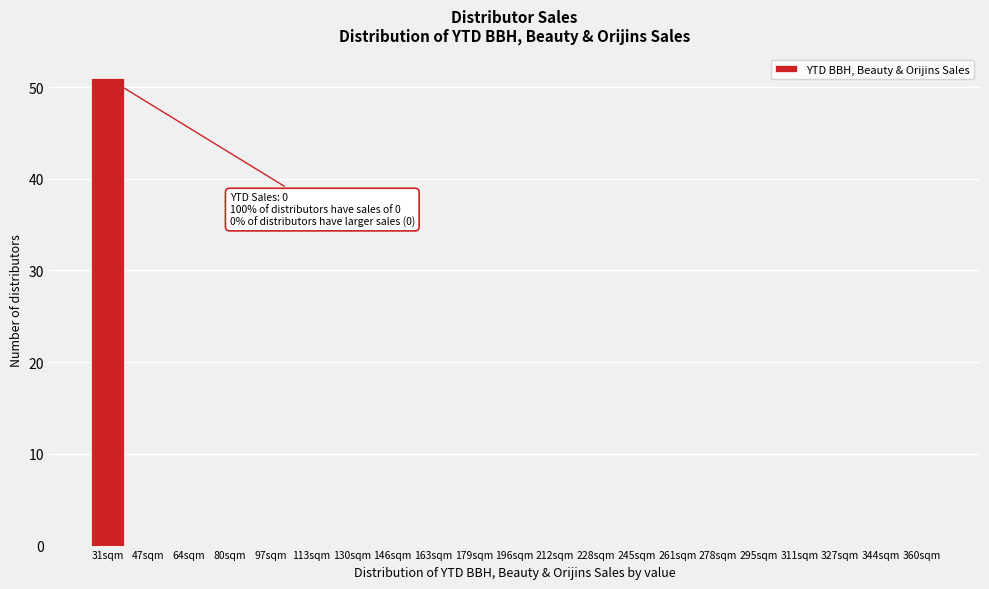

Reading right to left, extract all data points from this chart.

360sqm=0	344sqm=0	327sqm=0	311sqm=0	295sqm=0	278sqm=0	261sqm=0	245sqm=0	228sqm=0	212sqm=0	196sqm=0	179sqm=0	163sqm=0	146sqm=0	130sqm=0	113sqm=0	97sqm=0	80sqm=0	64sqm=0	47sqm=0	31sqm=51